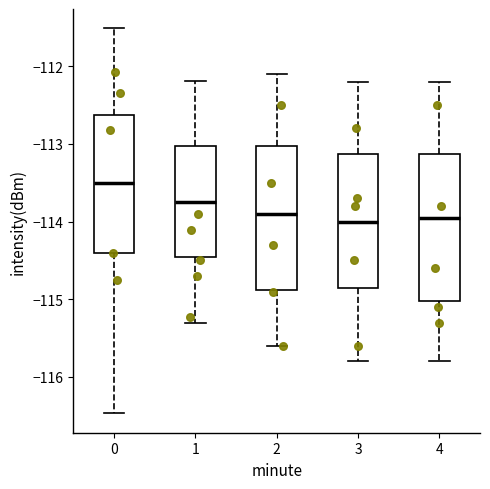

Reading left to right, transcribe this box plot: for each box, give where its median line is, the range the box spans, and where its two whiskers end, as read against the y-axis. The values are not printed on the chart, so give them approximately, as read against the axis.

0: median -113.5, box -114.4 to -112.6, whiskers -116.5 to -111.5
1: median -113.7, box -114.4 to -113.0, whiskers -115.3 to -112.2
2: median -113.9, box -114.9 to -113.0, whiskers -115.6 to -112.1
3: median -114.0, box -114.8 to -113.1, whiskers -115.8 to -112.2
4: median -113.9, box -115.0 to -113.1, whiskers -115.8 to -112.2